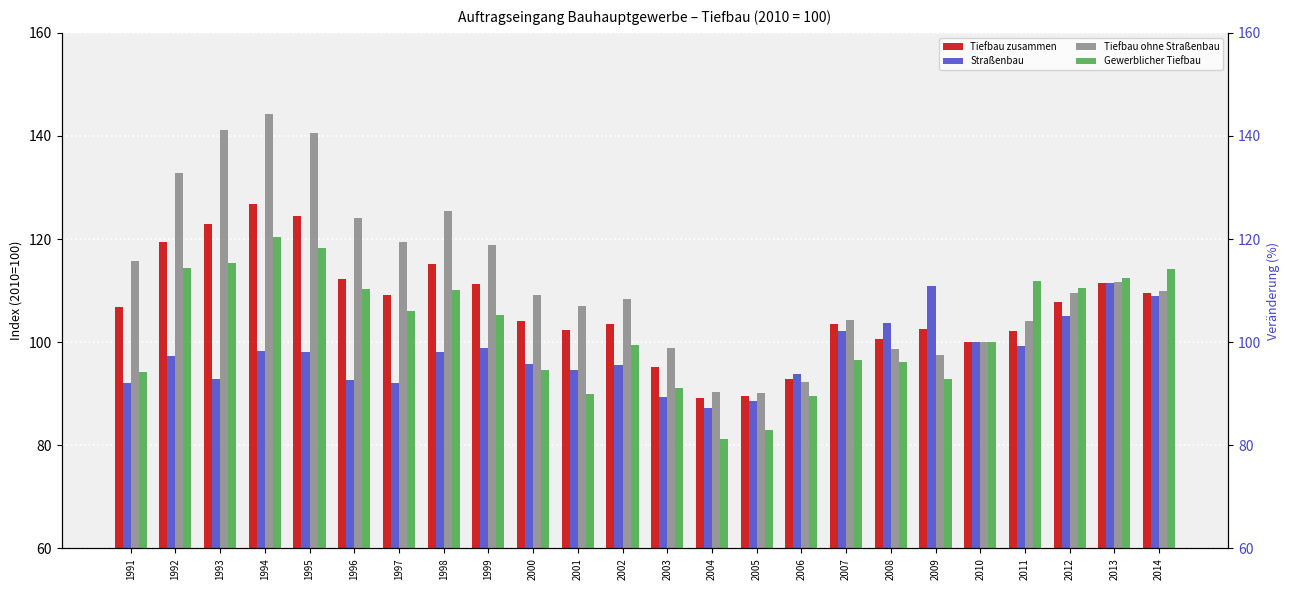

The Straßenbau series shows 59.4 at 2006. True or false?

False